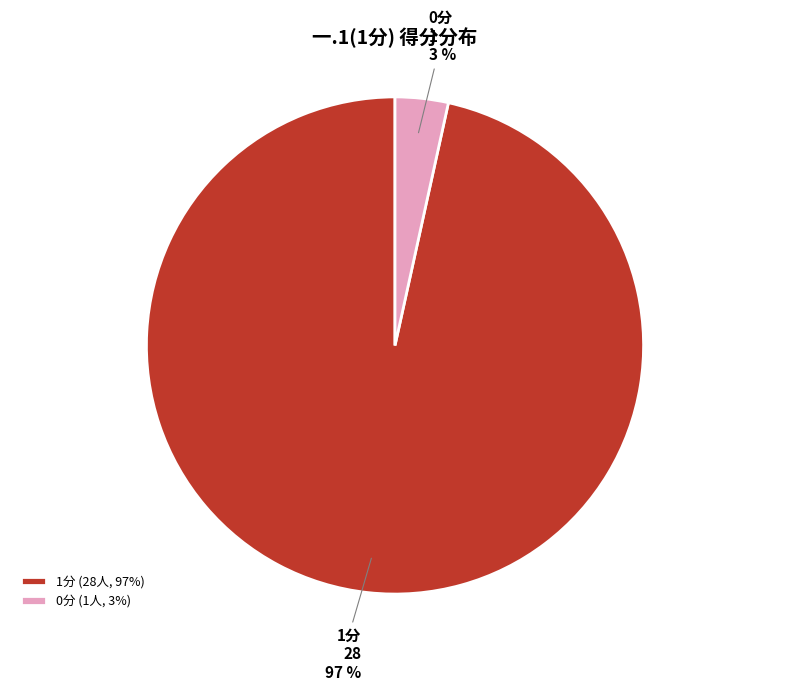

Between 1分 and 0分, which is larger?

1分